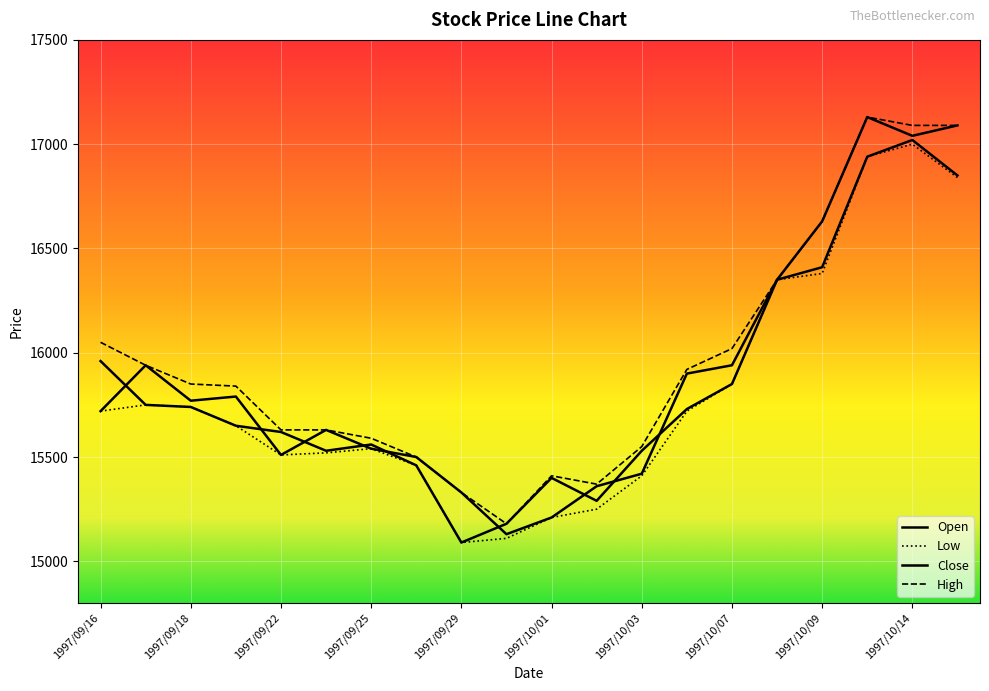

Does the chart have visible grid lines?

Yes